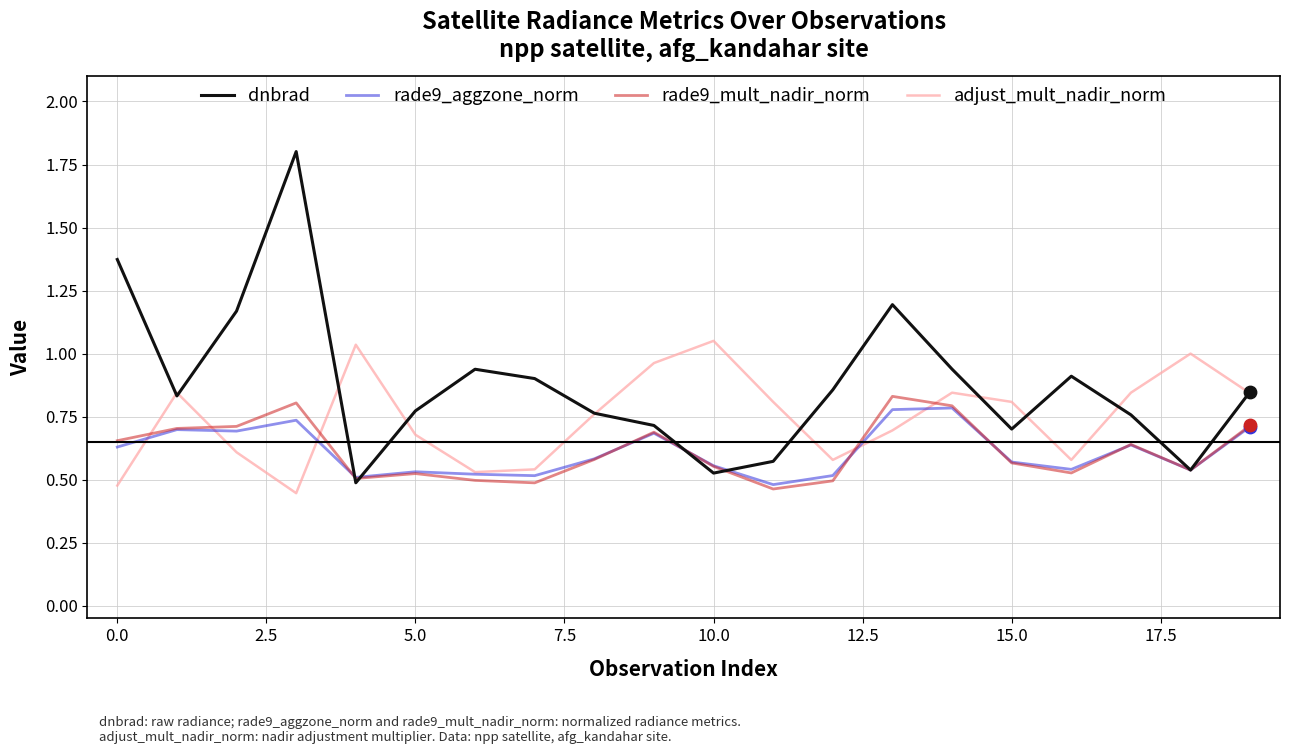

Which series has the largest range (max minus min)?

dnbrad